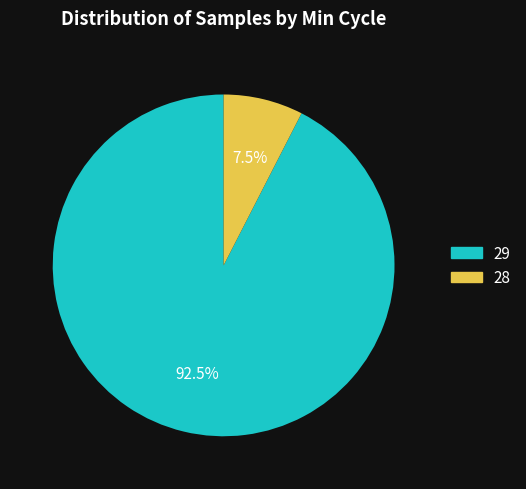

How many slices are in this pie chart?

2